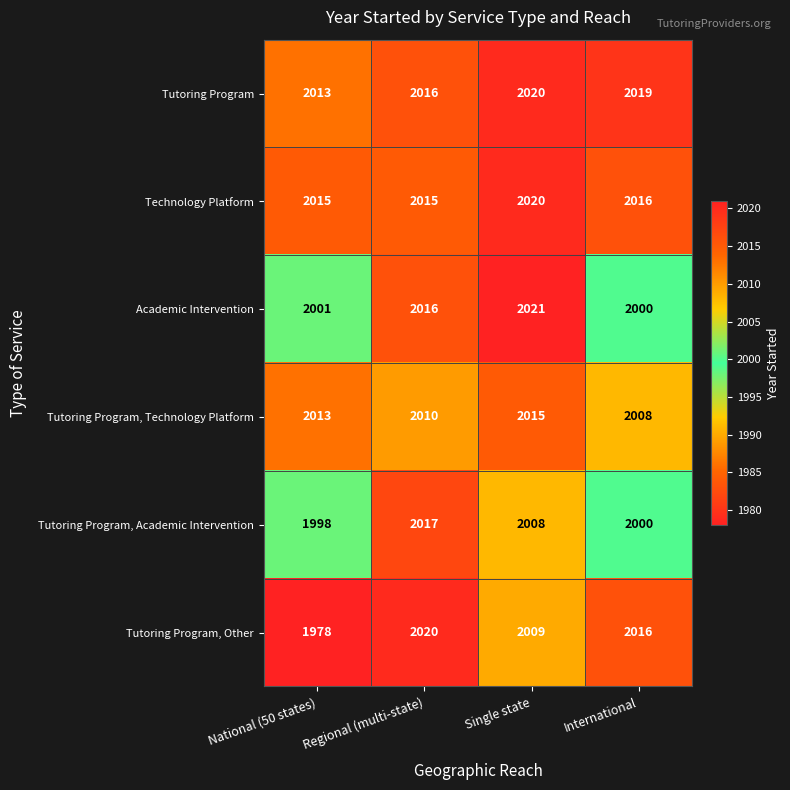

What is the difference between the highest and lowest values at International?

19